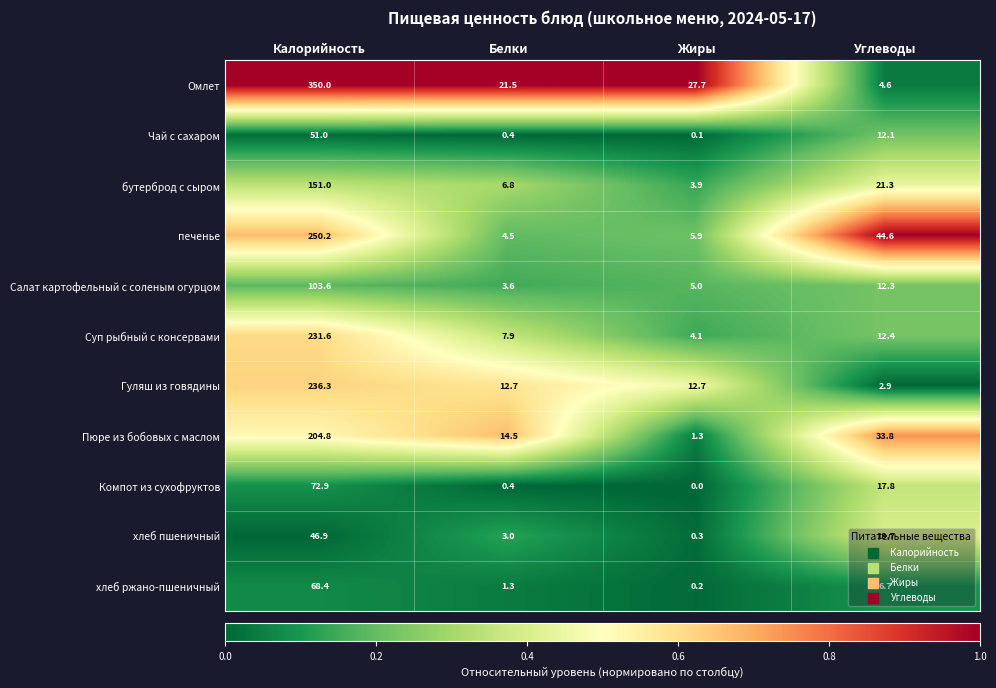

List the series in order of their peak value, highest first.

Омлет, печенье, Гуляш из говядины, Суп рыбный с консервами, Пюре из бобовых с маслом, бутерброд с сыром, Салат картофельный с соленым огурцом, Компот из сухофруктов, хлеб ржано-пшеничный, Чай с сахаром, хлеб пшеничный